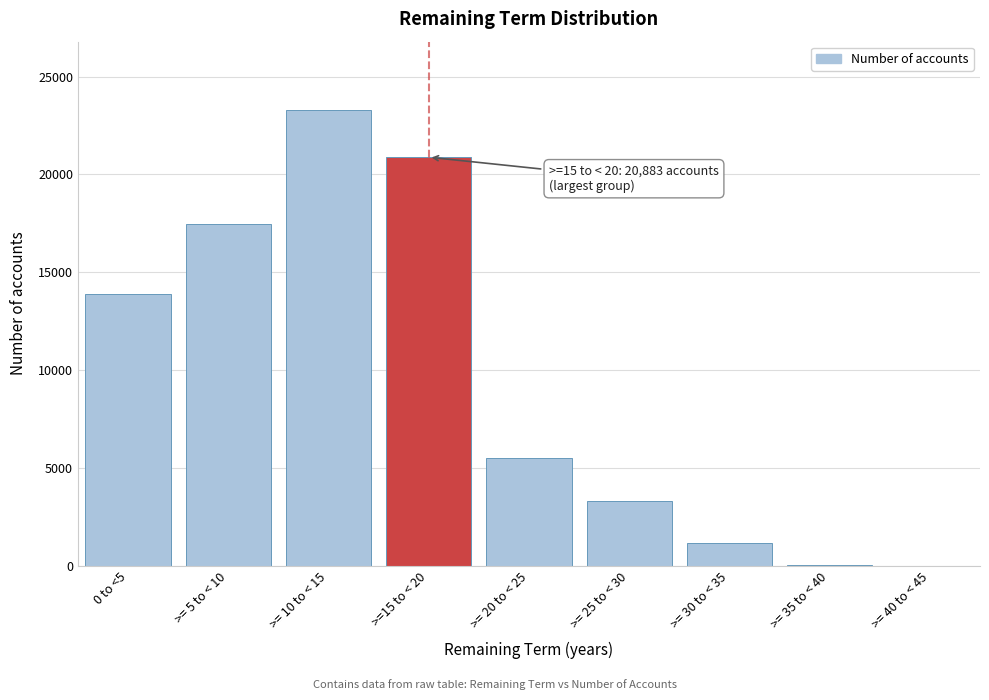

What is the maximum value shown in the chart?

23297